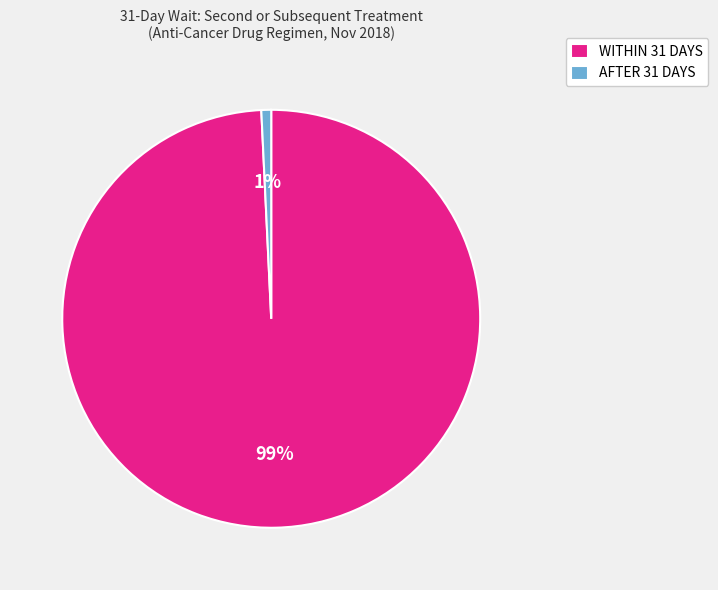

To the nearest percent, what is the average slice percentage?

50%